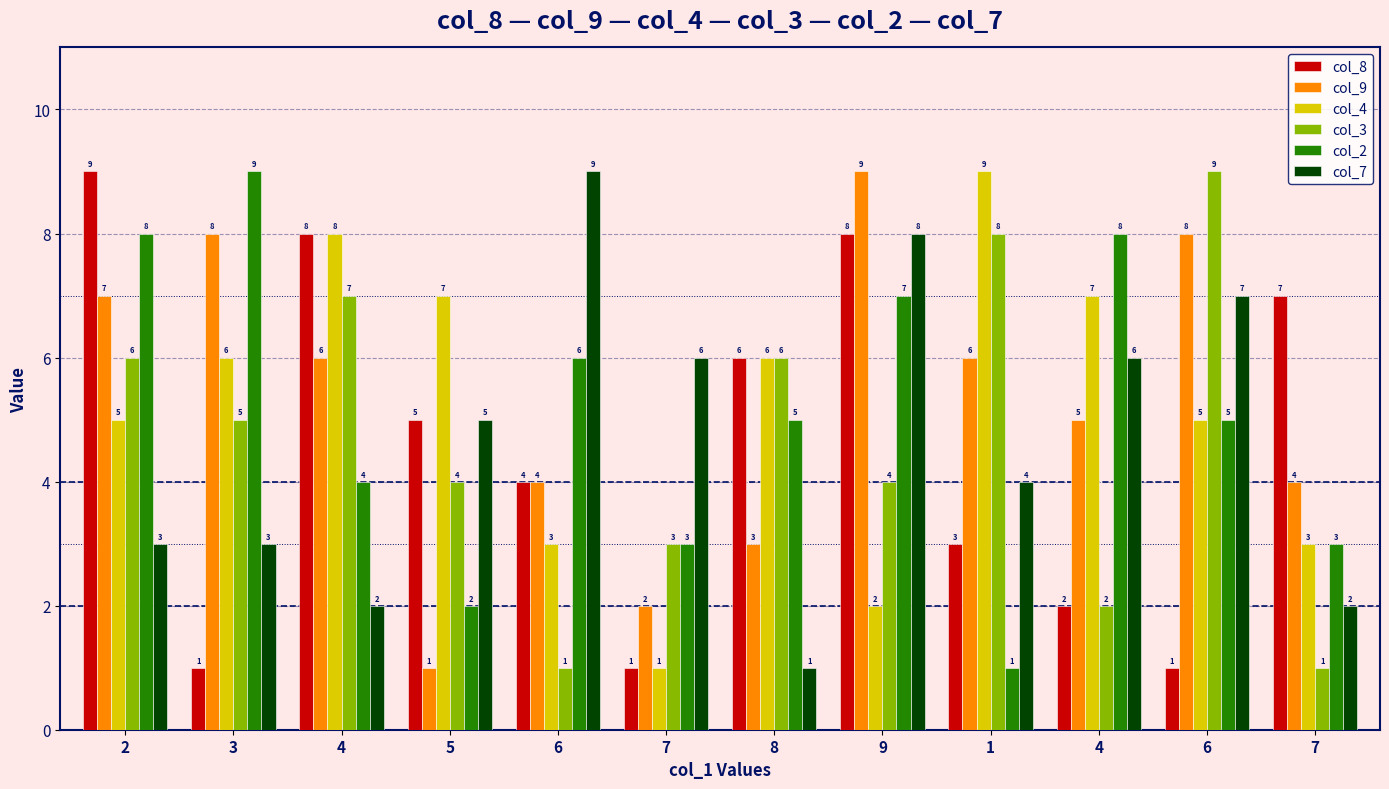

Reading left to right, transcribe all the data shown in this chart.

col_8: 2=9	3=1	4=8	5=5	6=4	7=1	8=6	9=8	1=3	4=2	6=1	7=7
col_9: 2=7	3=8	4=6	5=1	6=4	7=2	8=3	9=9	1=6	4=5	6=8	7=4
col_4: 2=5	3=6	4=8	5=7	6=3	7=1	8=6	9=2	1=9	4=7	6=5	7=3
col_3: 2=6	3=5	4=7	5=4	6=1	7=3	8=6	9=4	1=8	4=2	6=9	7=1
col_2: 2=8	3=9	4=4	5=2	6=6	7=3	8=5	9=7	1=1	4=8	6=5	7=3
col_7: 2=3	3=3	4=2	5=5	6=9	7=6	8=1	9=8	1=4	4=6	6=7	7=2